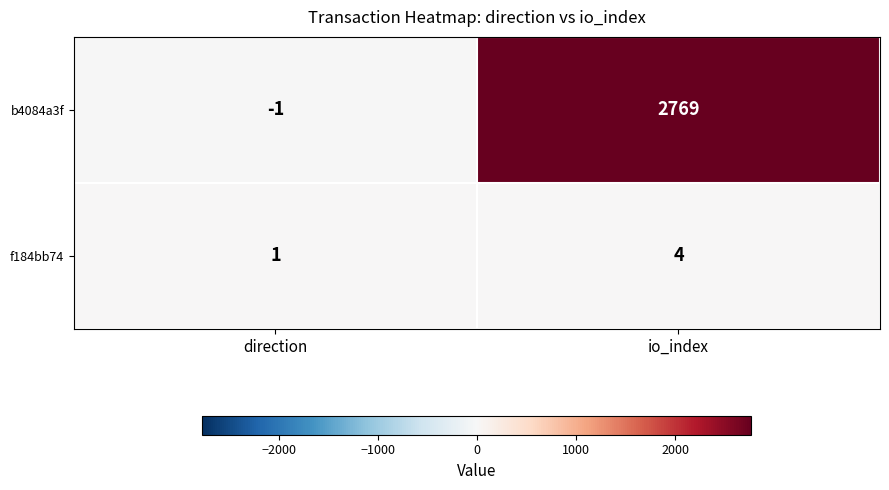

Between direction and io_index, which series saw the biggest shift?

b4084a3f